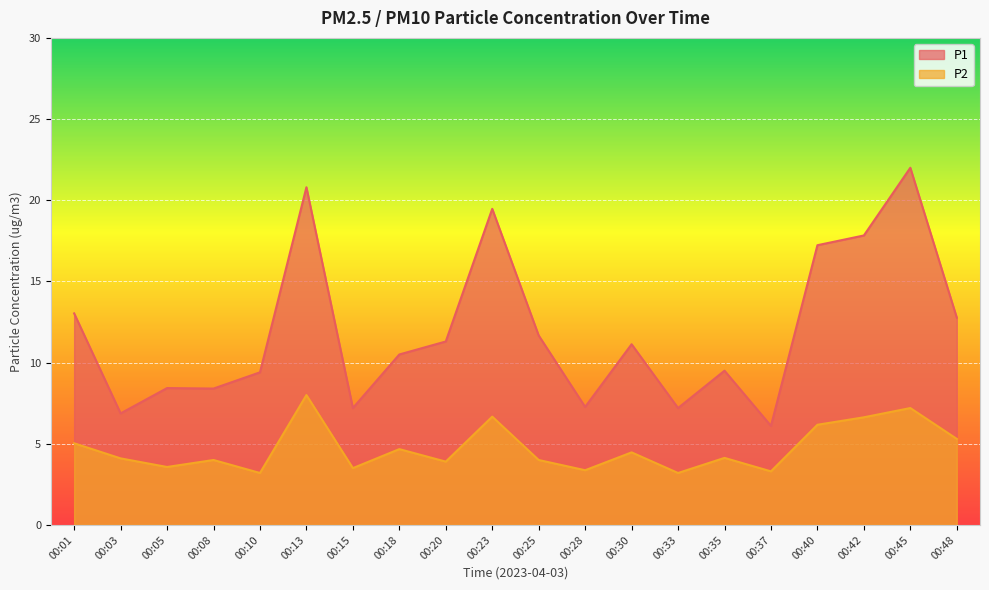

What is the difference between the maximum and minimum values in the P1 series?

15.9